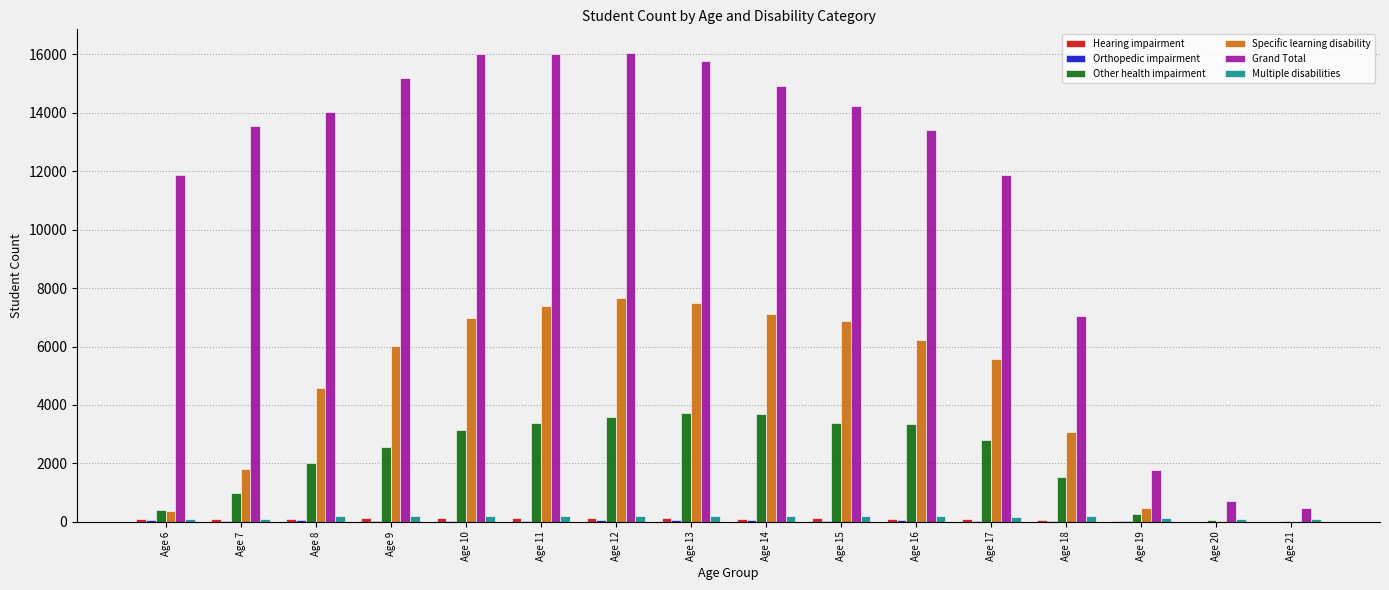

What is the greatest value displayed?

16051